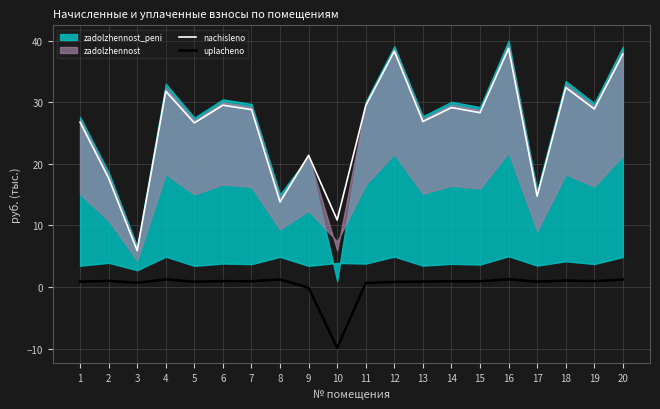

At how many categories does at least one series exceed 16?

16